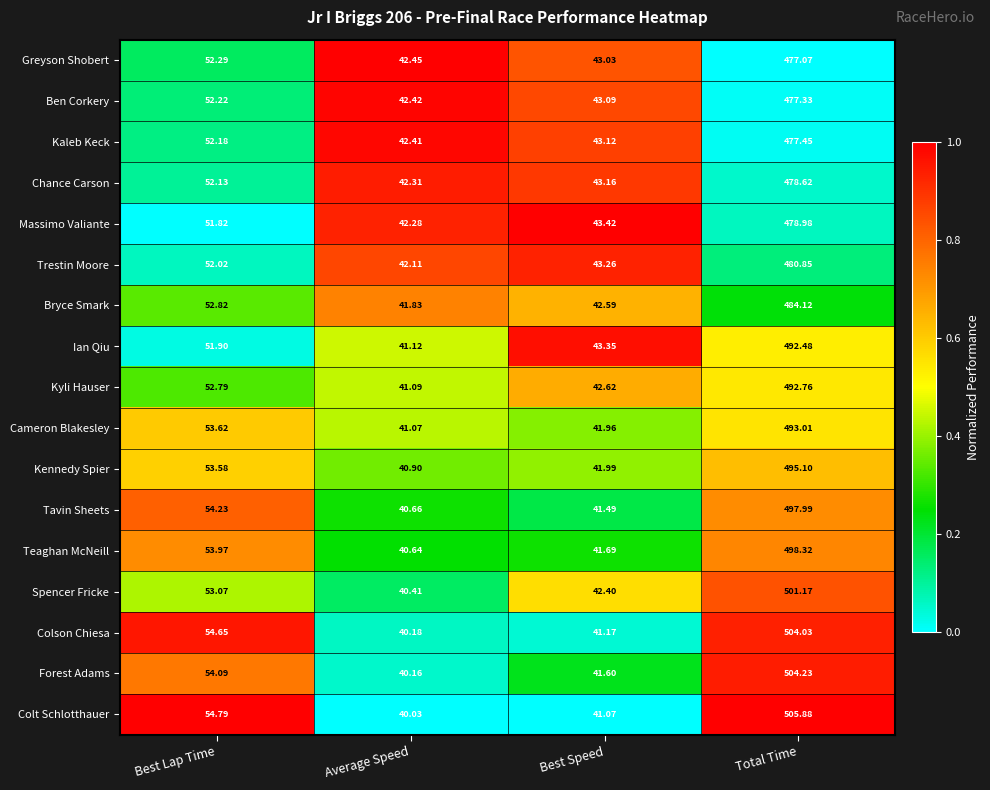

At which label is Colson Chiesa closest to 272?

Best Lap Time